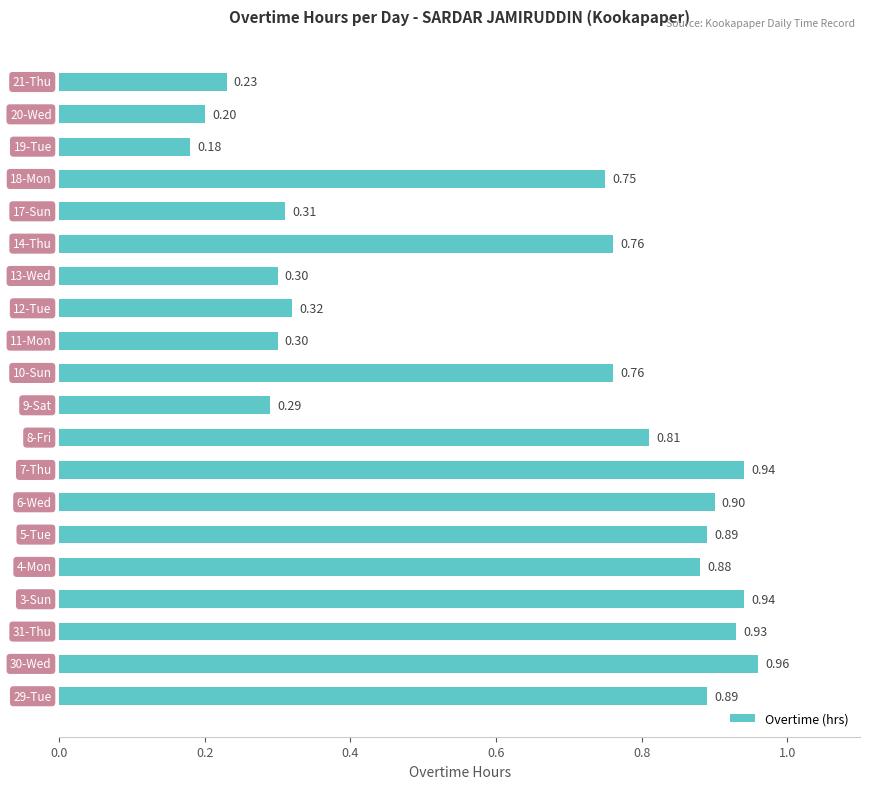

What is the sum of all values?

12.5